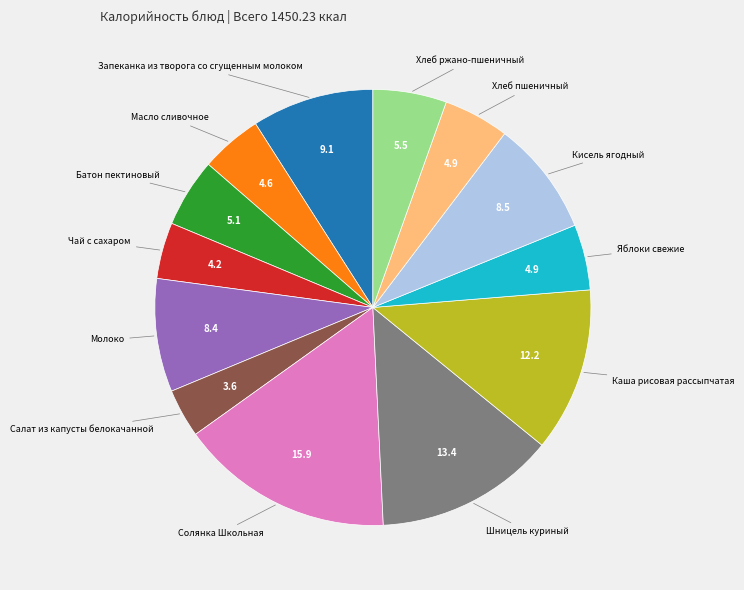

Does any single category account for the majority?

No